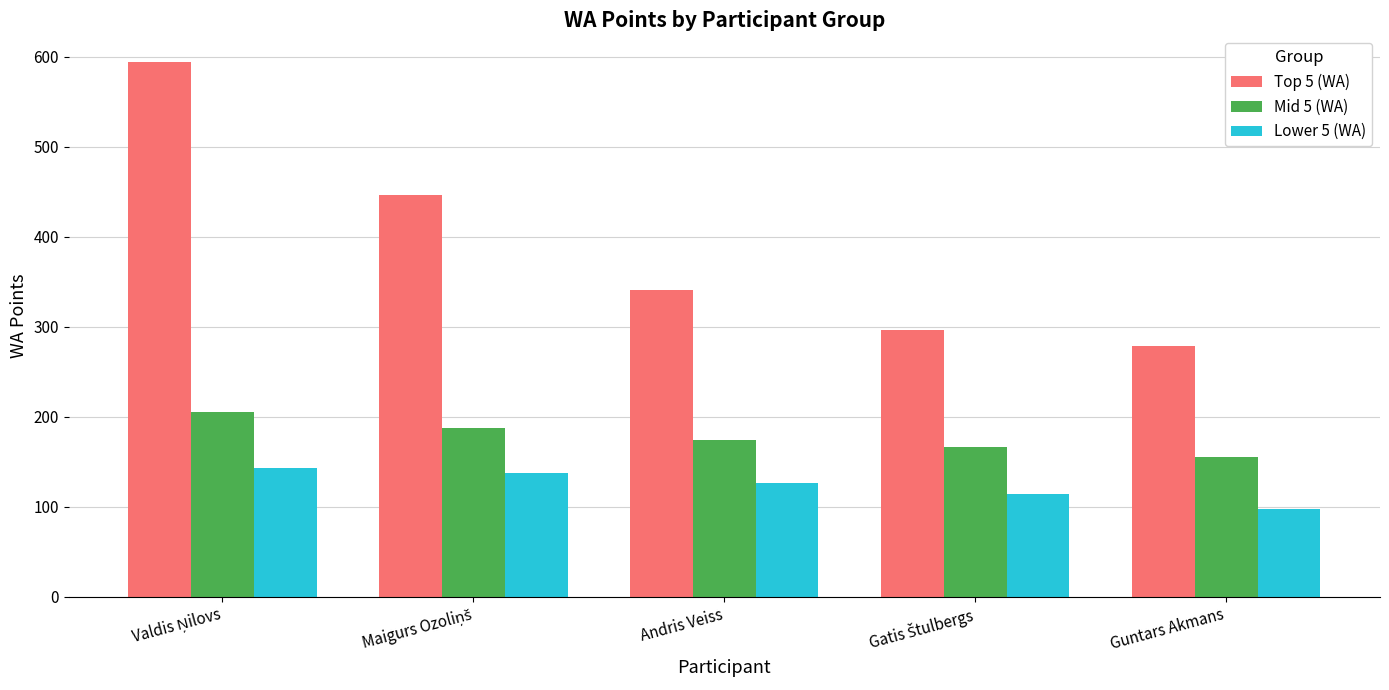

The Lower 5 (WA) series shows 126 at Andris Veiss. True or false?

True